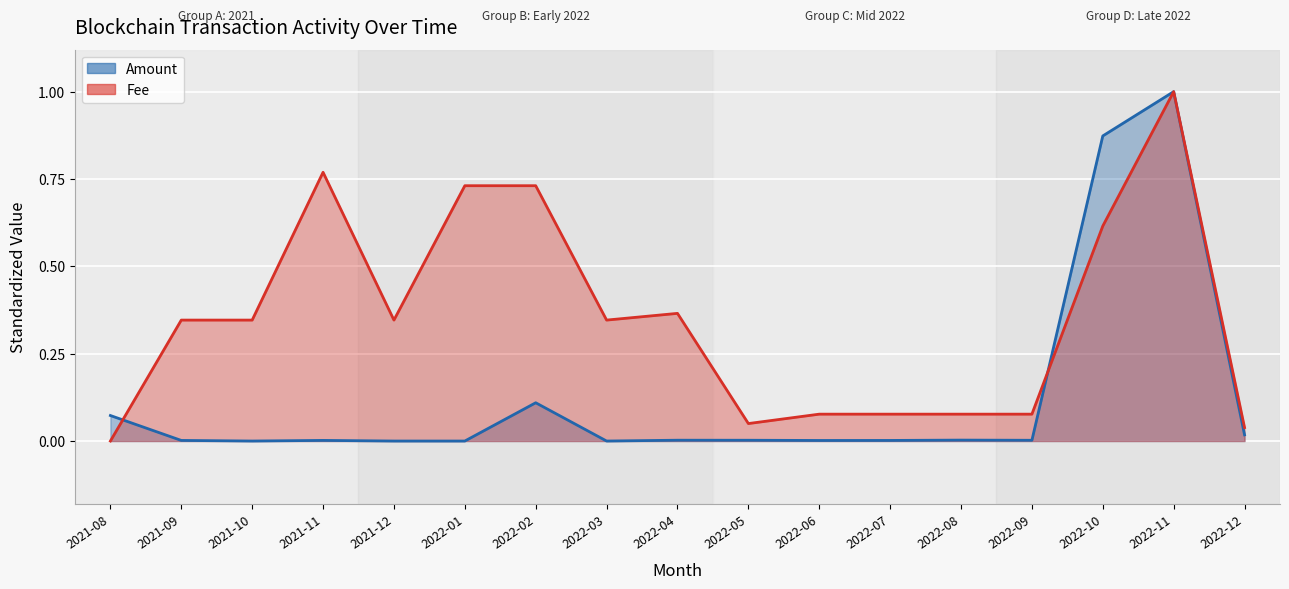

Where do Fee and Amount first cross each other?

2021-08 and 2021-09